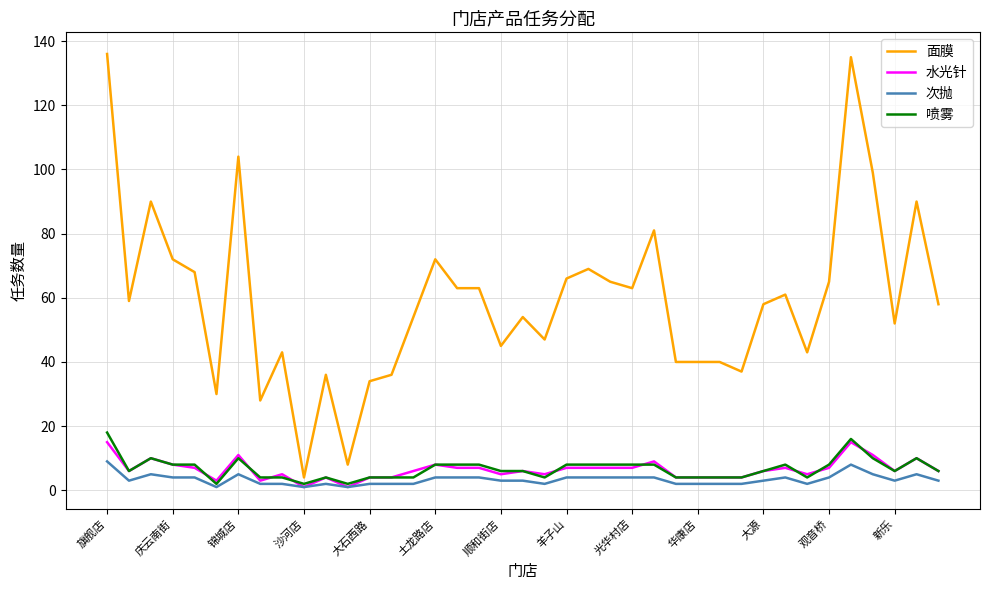

True or false: 次抛 and 面膜 intersect in this chart.

False